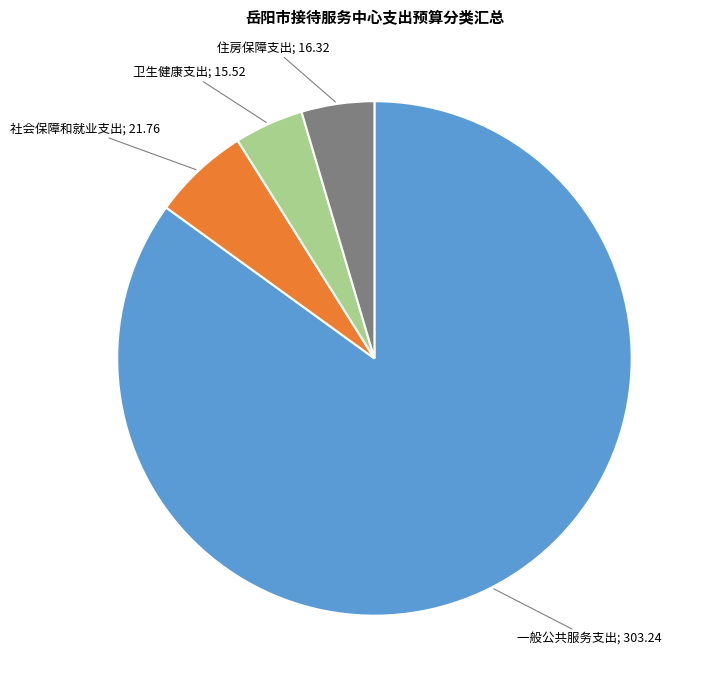

Is there a majority slice in this chart?

Yes